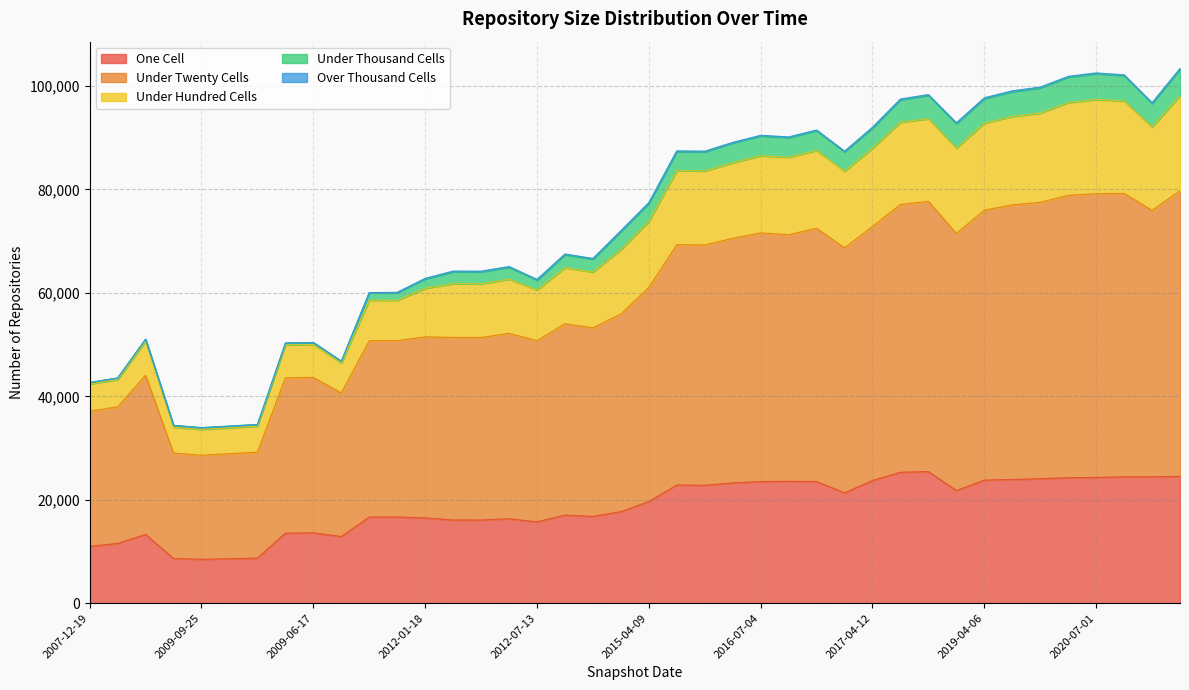

What is the lowest value of the One Cell series?

8494